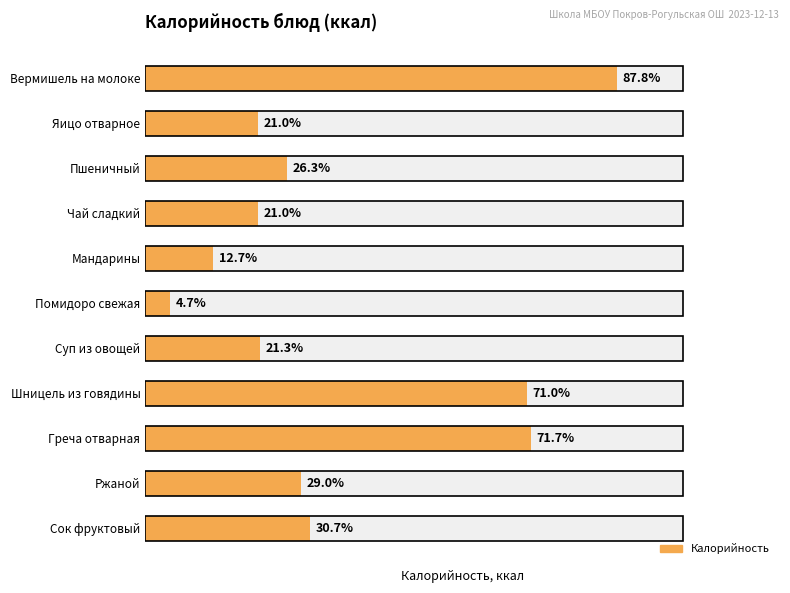

Reading left to right, what are all the values shown in this chart?

263.3	63.0	79.0	63.0	38.0	14.0	64.0	213.0	215.0	87.0	92.0